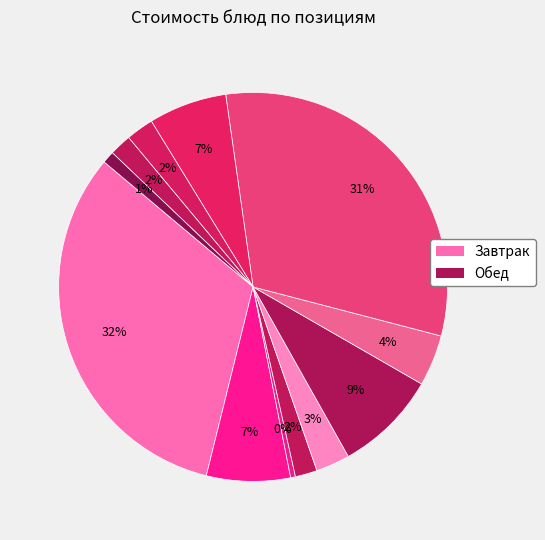

Count the number of slices in the pie.

12